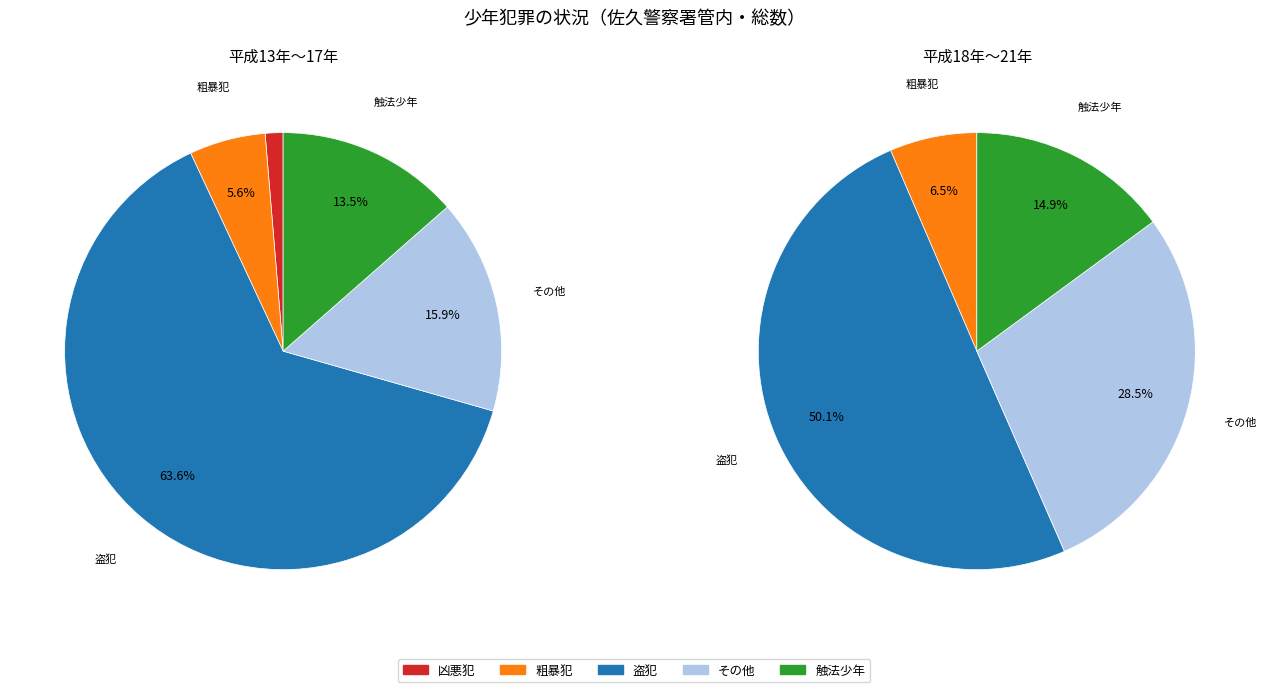

How many slices are in this pie chart?

9